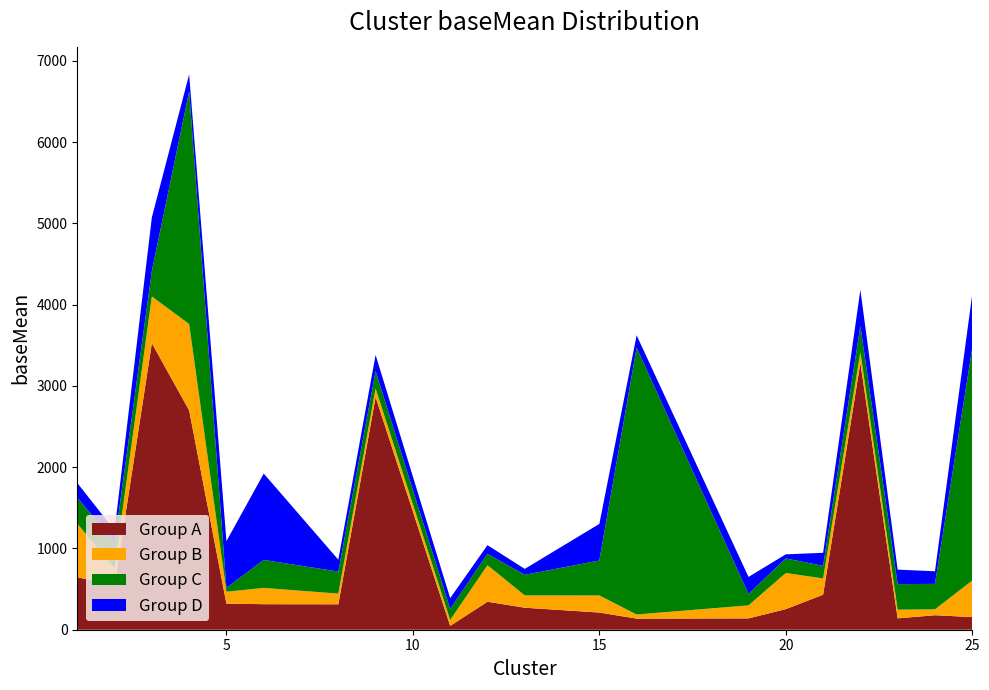

What is the maximum value for Group A?

3526.9